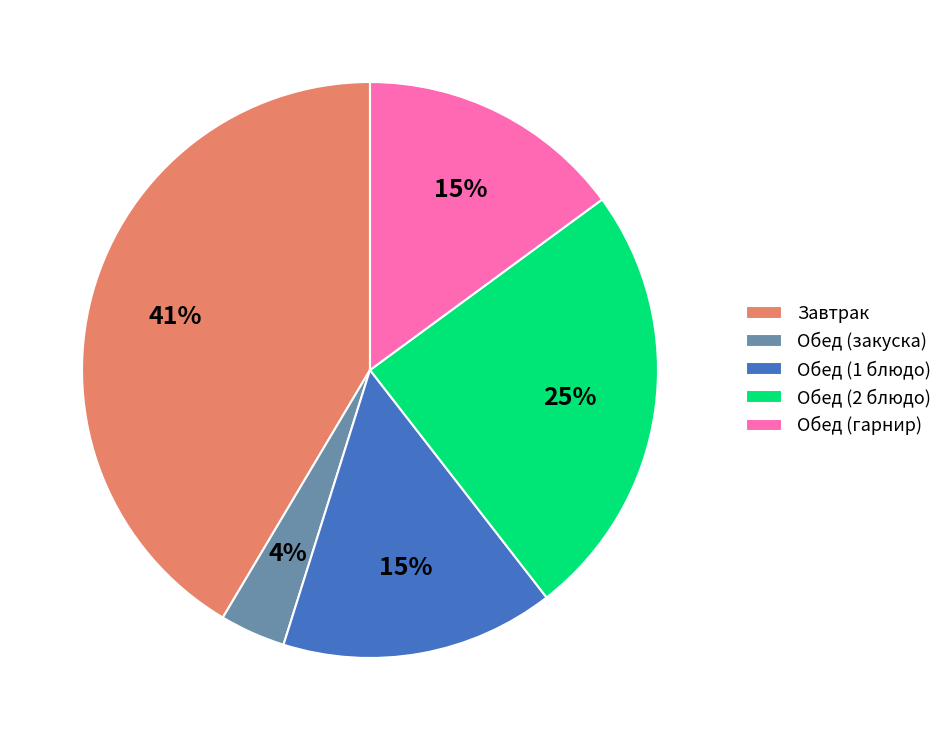

What percentage is the Обед (1 блюдо) slice, to the nearest percent?

15%